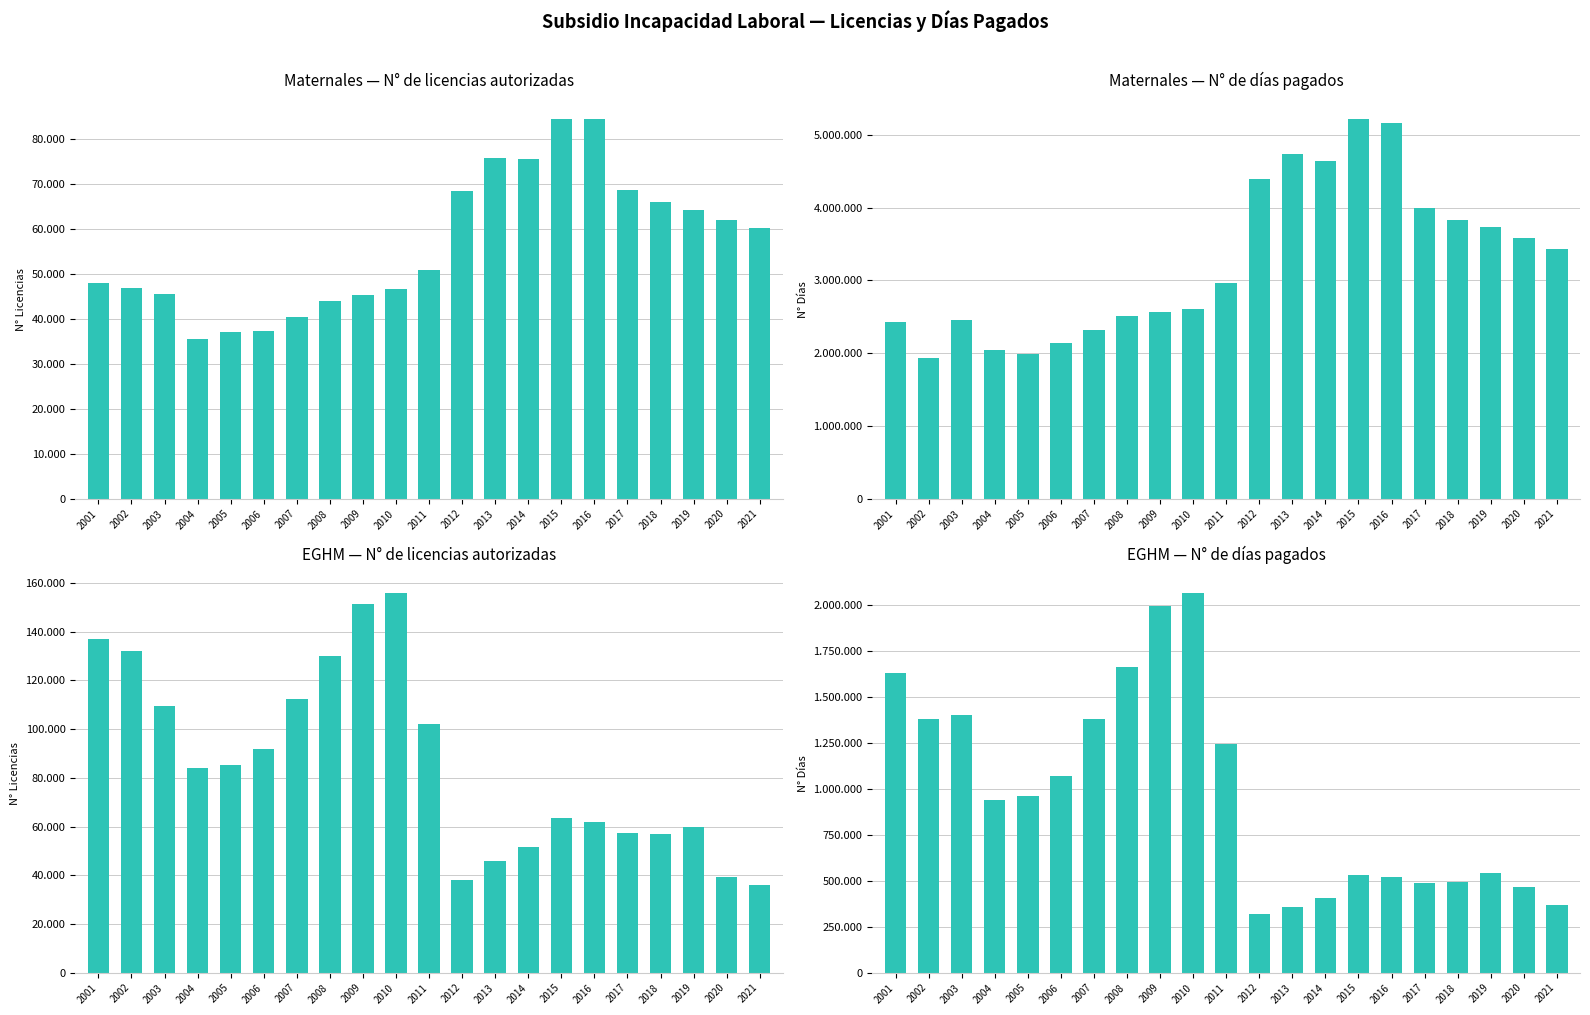

Rank the categories by N° de días pagados (Maternales) value from lowest to highest.

2002, 2005, 2004, 2006, 2007, 2001, 2003, 2008, 2009, 2010, 2011, 2021, 2020, 2019, 2018, 2017, 2012, 2014, 2013, 2016, 2015